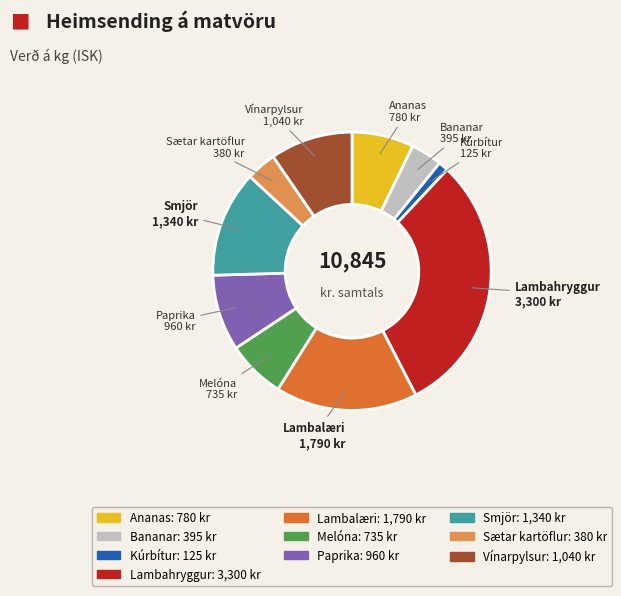

Is it true that Melóna is 7% of the pie?

True